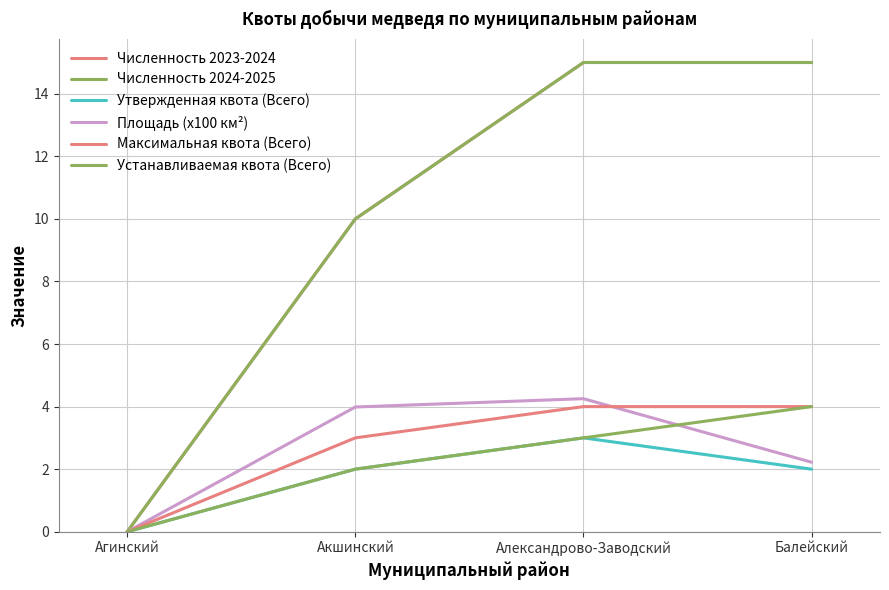

Is this an area chart (filled region under the line)?

No